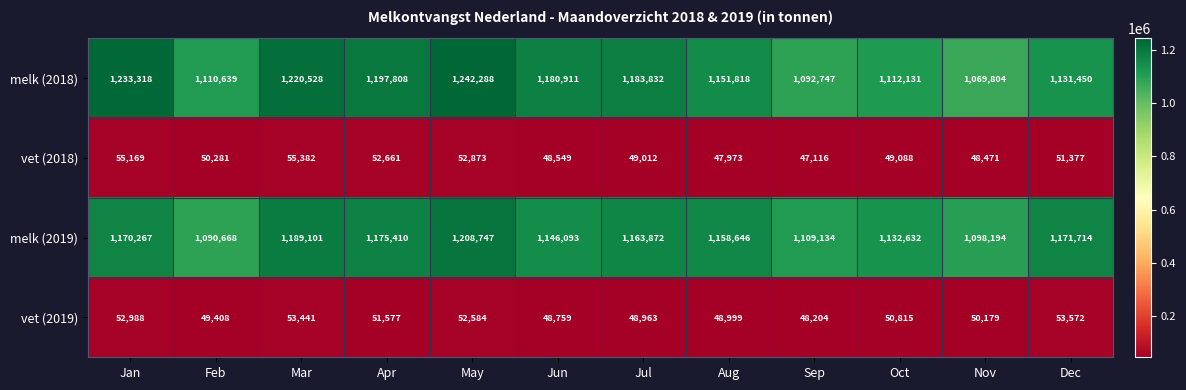

Which category has the highest value across all series?

May